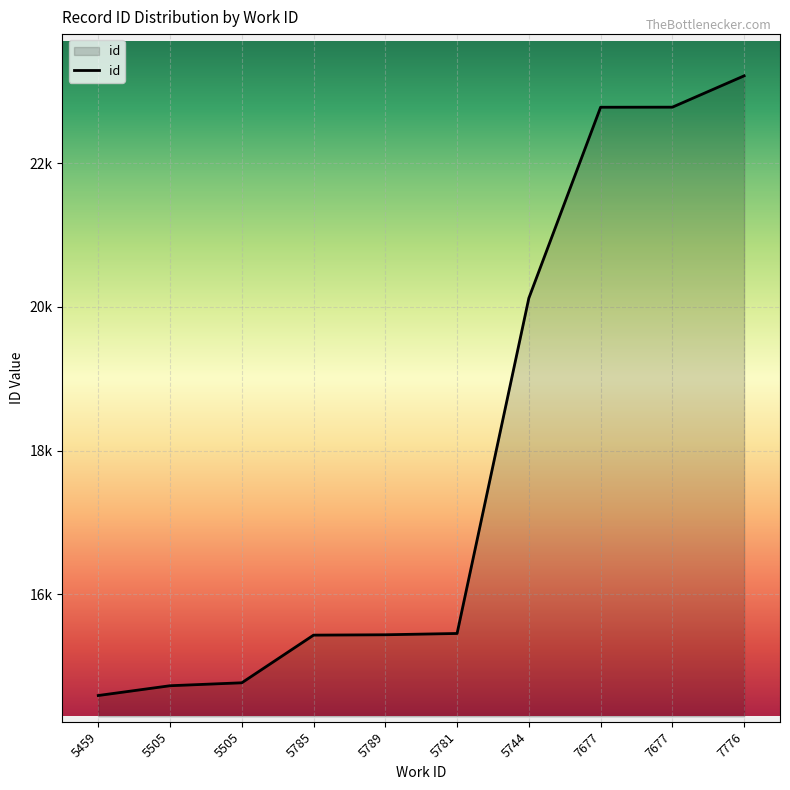

Does the chart have visible grid lines?

Yes